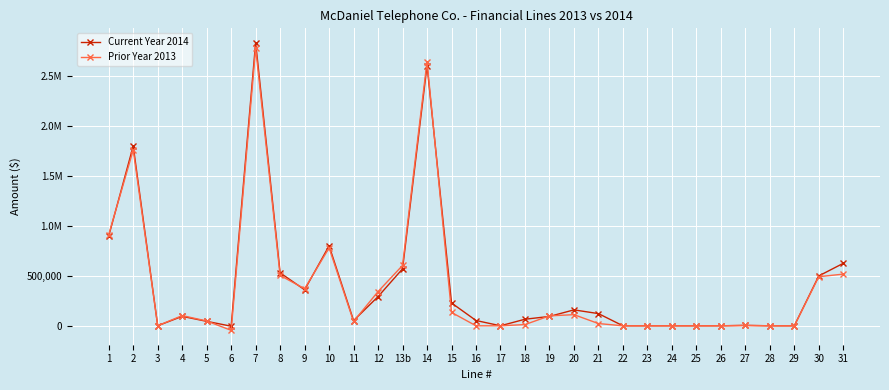

What position from the right is 17?

15